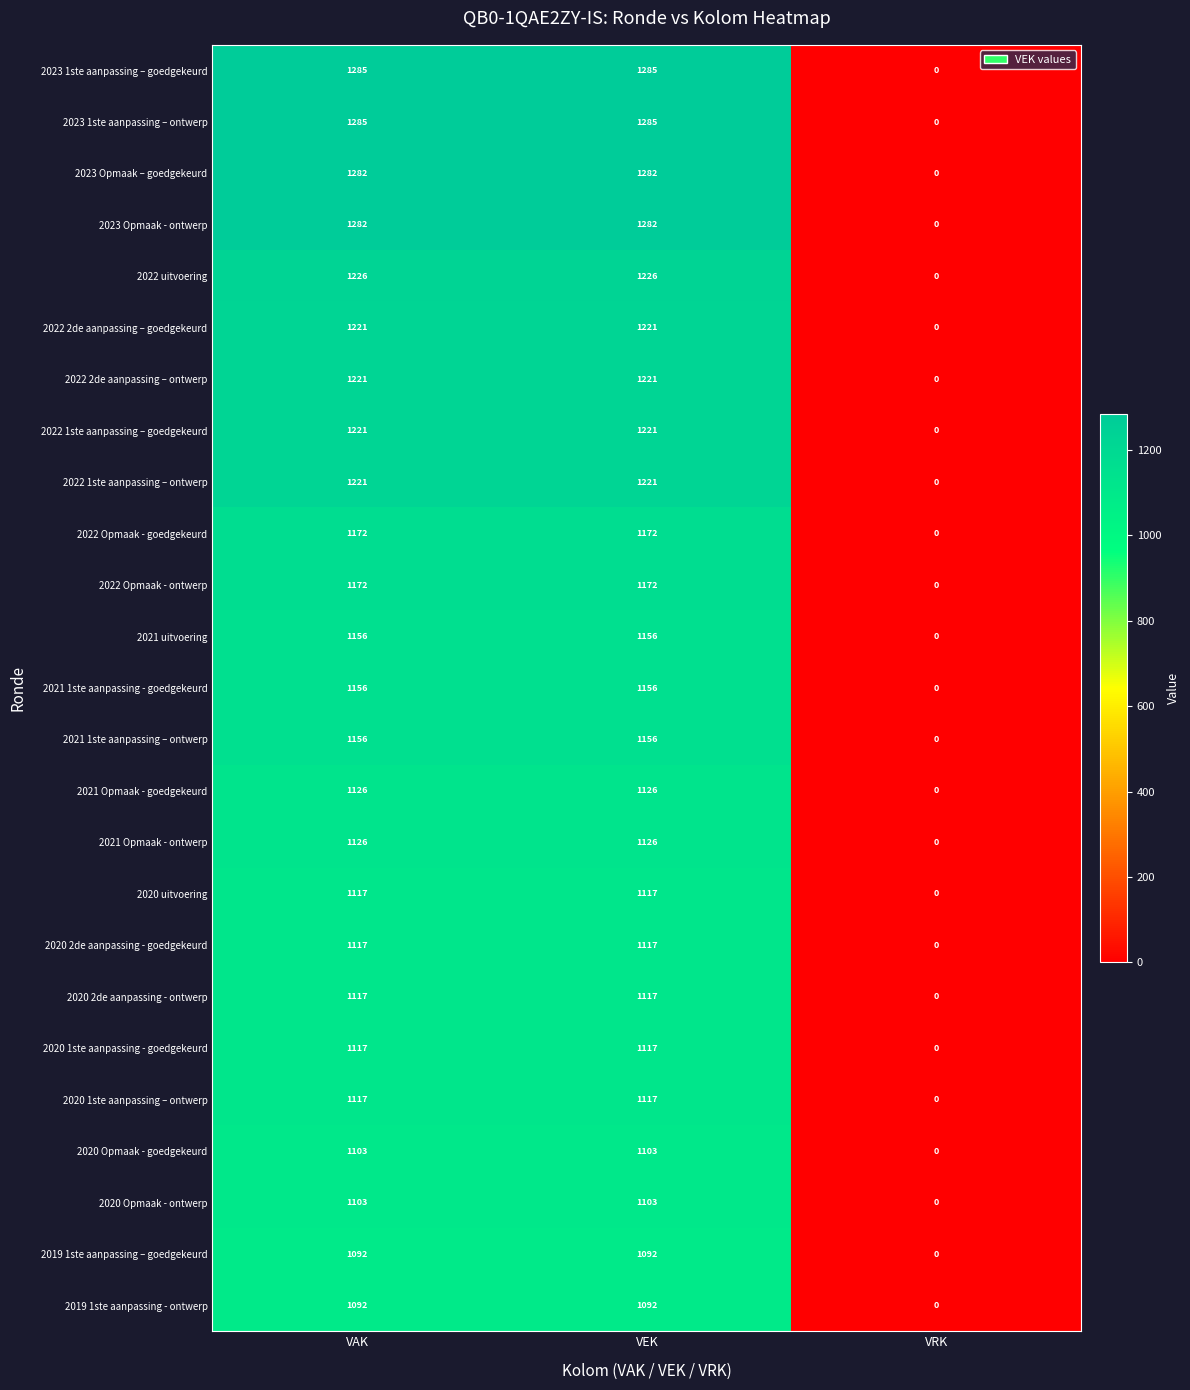

The value of 2019 1ste aanpassing - ontwerp at VRK is 0. True or false?

True